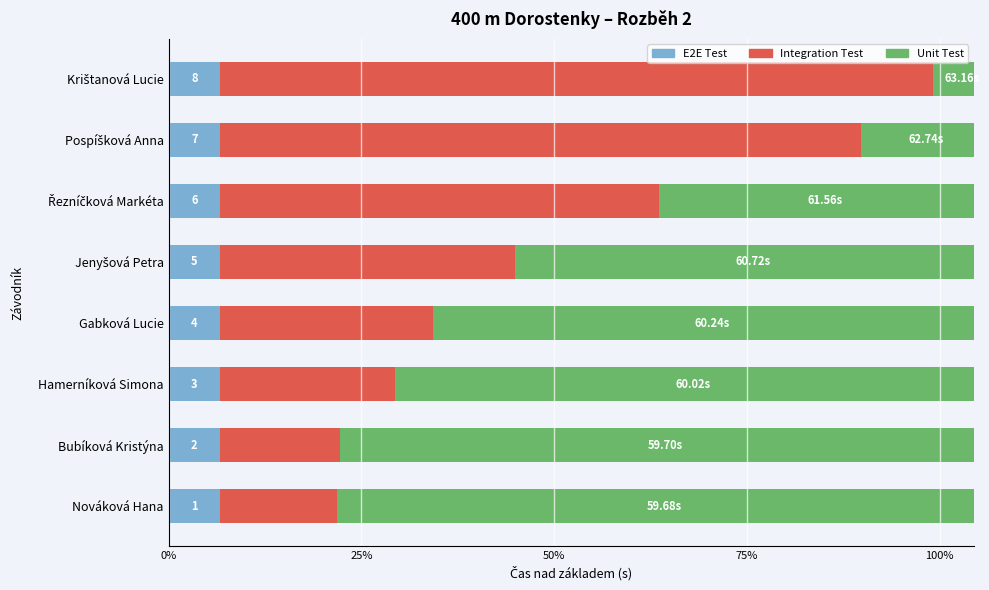

At how many categories does at least one series exceed 1?

8